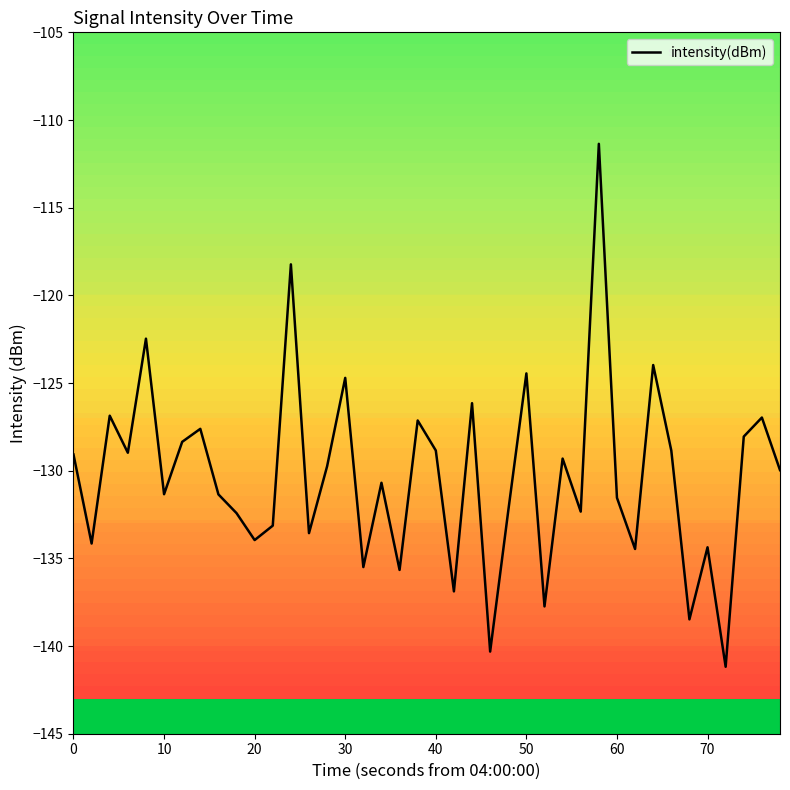

What is the minimum value for intensity(dBm)?

-141.2